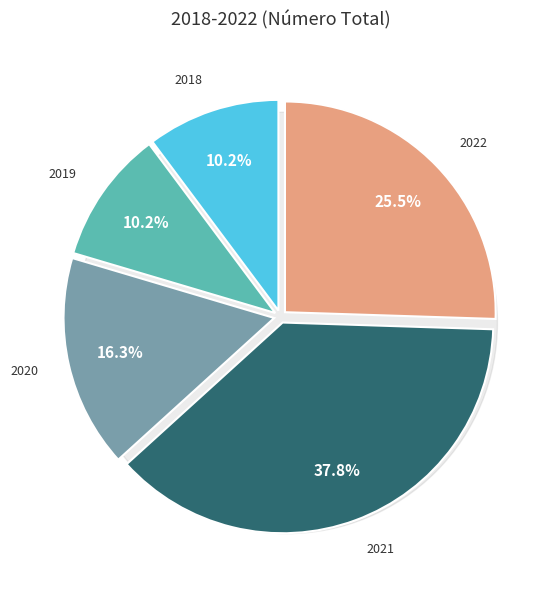

The 2021 slice represents 26% of the pie. True or false?

False